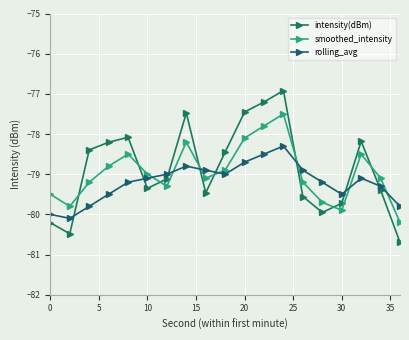

List the series in order of their overall mean, lowest first.

rolling_avg, smoothed_intensity, intensity(dBm)